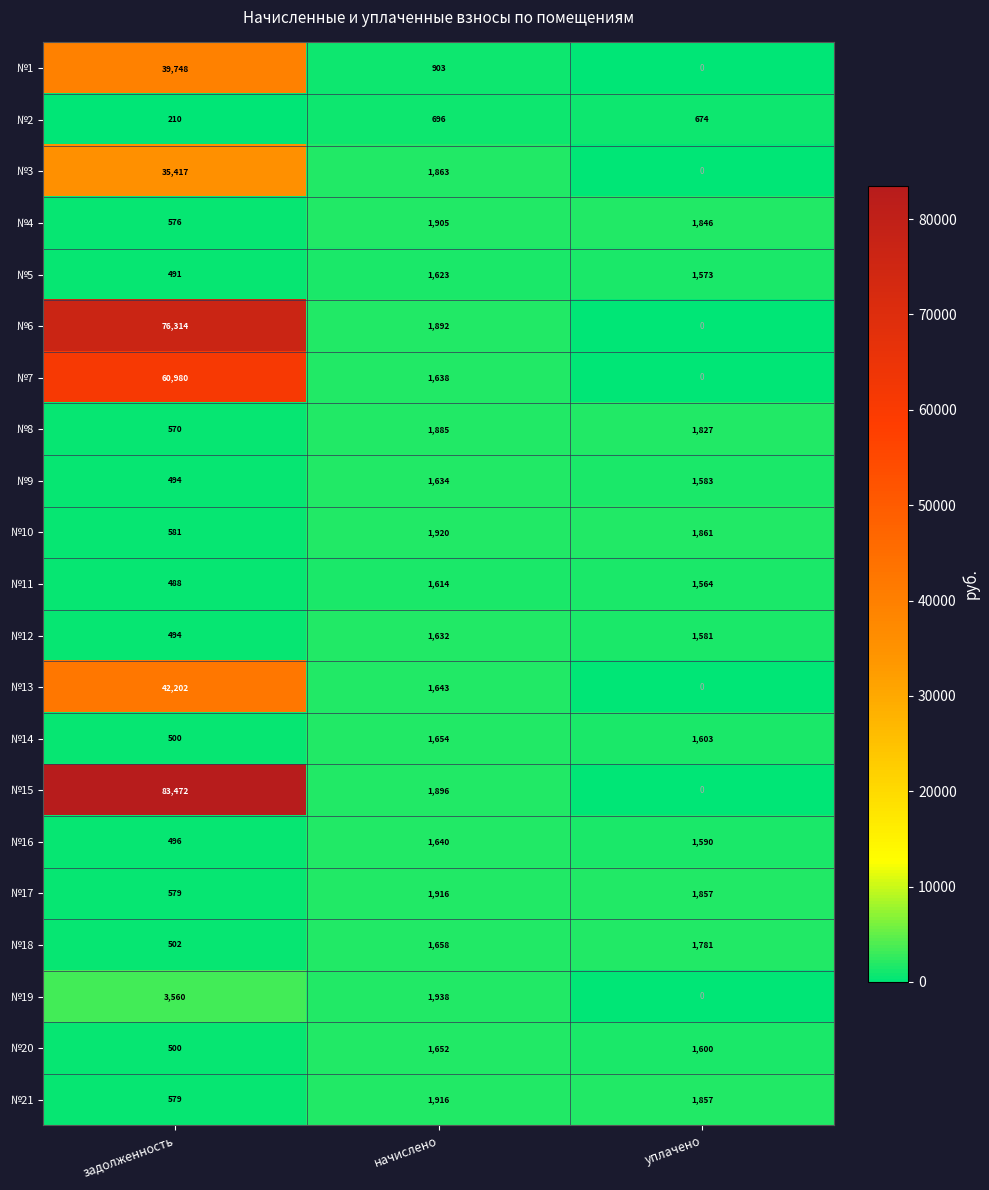

True or false: №2 has a value of 326 at задолженность.

False